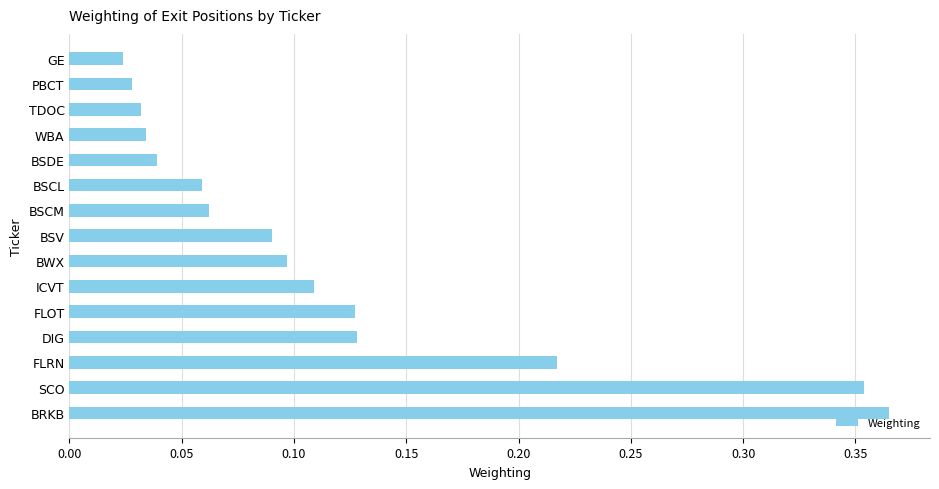

How many categories are shown in the chart?

15